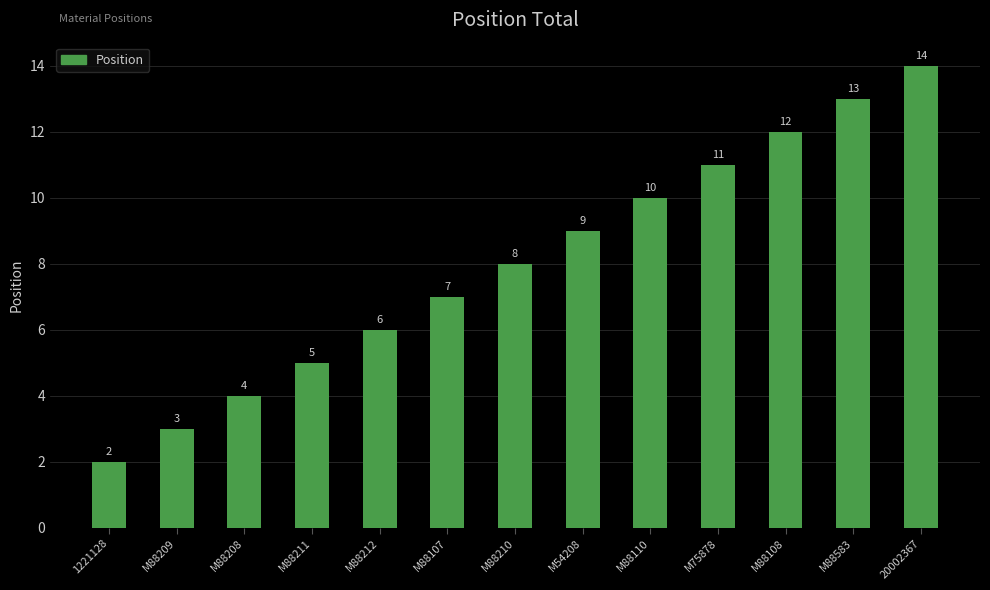

Which category has the highest value across all series?

20002367